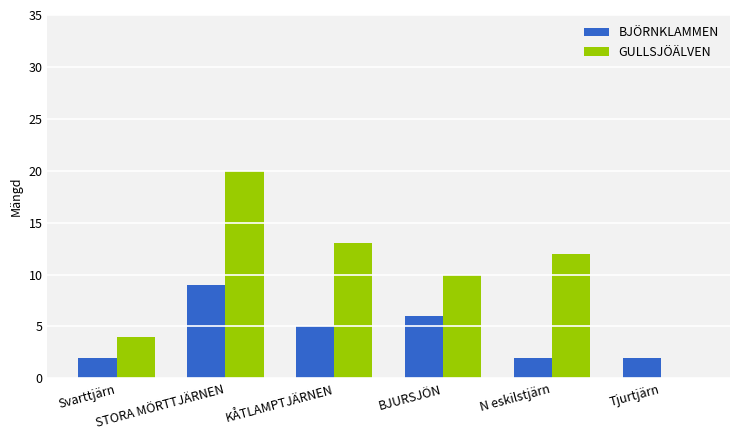

Which series has the largest total across all categories?

GULLSJÖÄLVEN